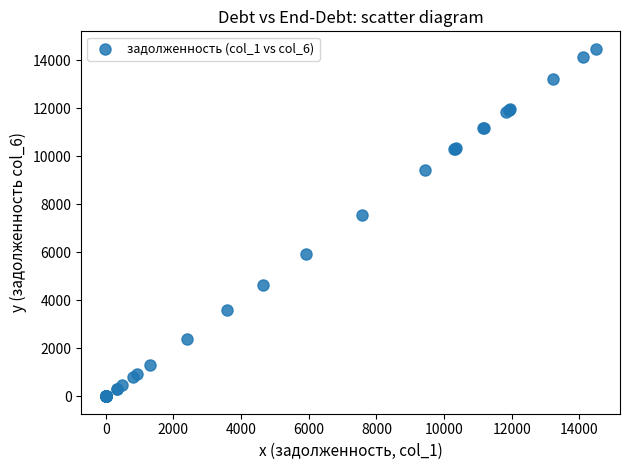

What Y value in the scatter plot is closest to 7238?

7564.1